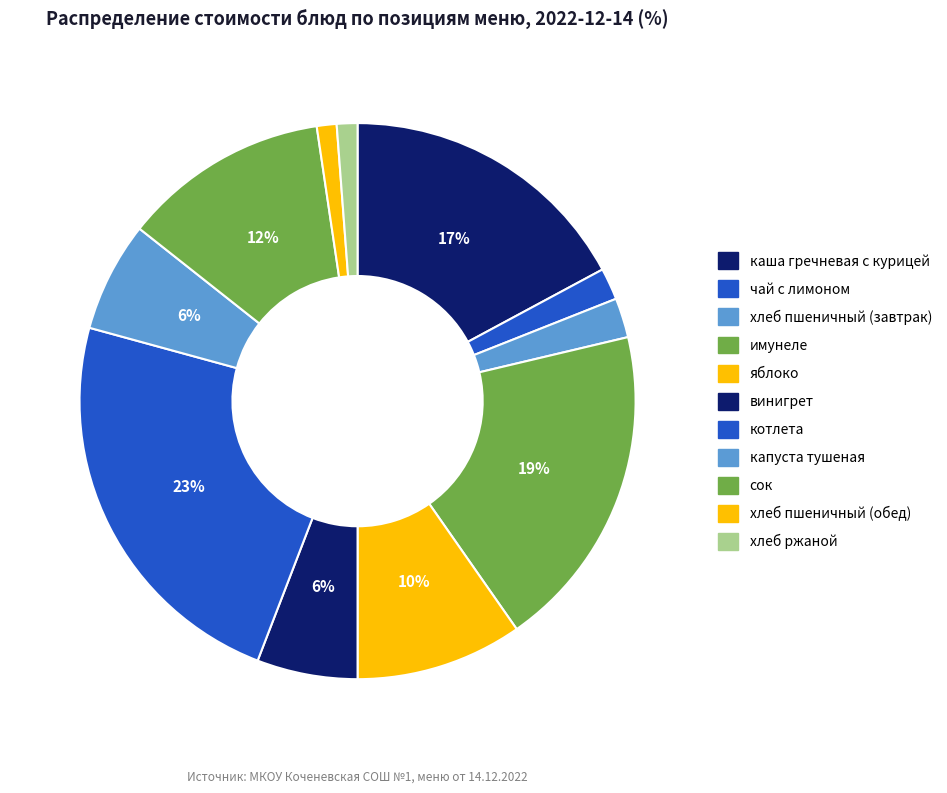

To the nearest percent, what percentage of the pie is котлета?

23%